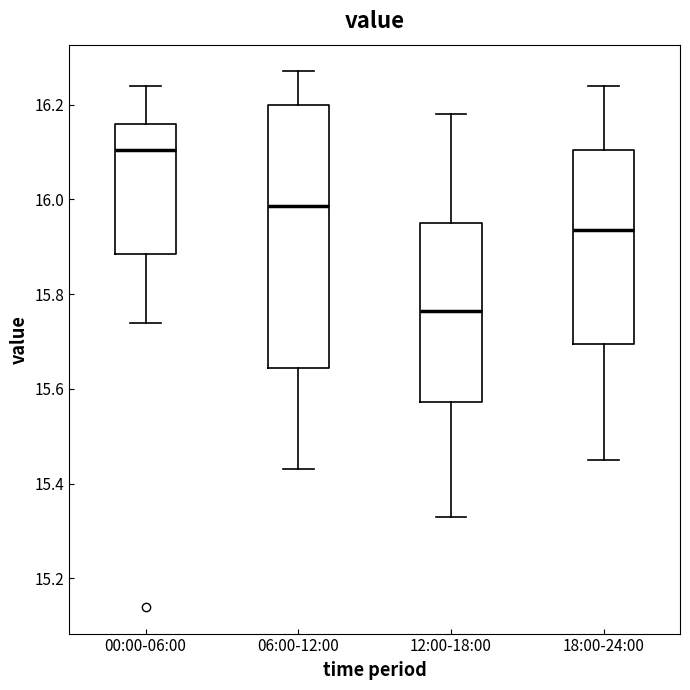

Where is the lower edge of the box for 06:00-12:00 on the y-axis? The values are not printed on the chart, so give them approximately, as read against the axis.

15.64